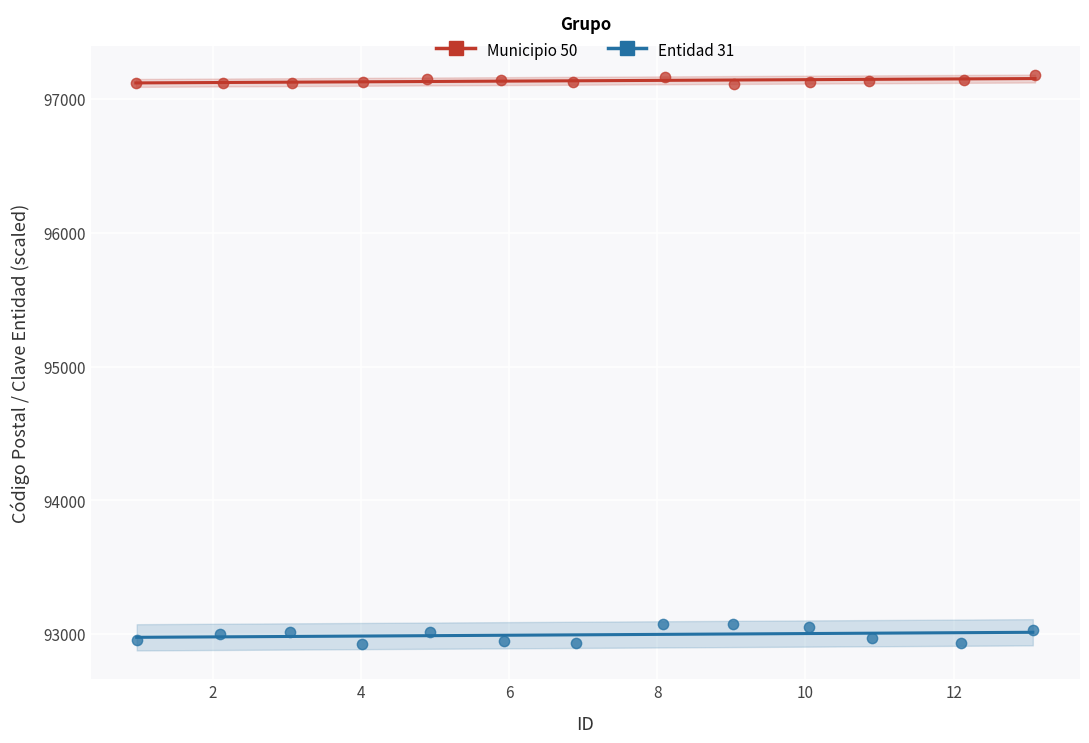

Which series contains the lowest Y value?

Entidad 31